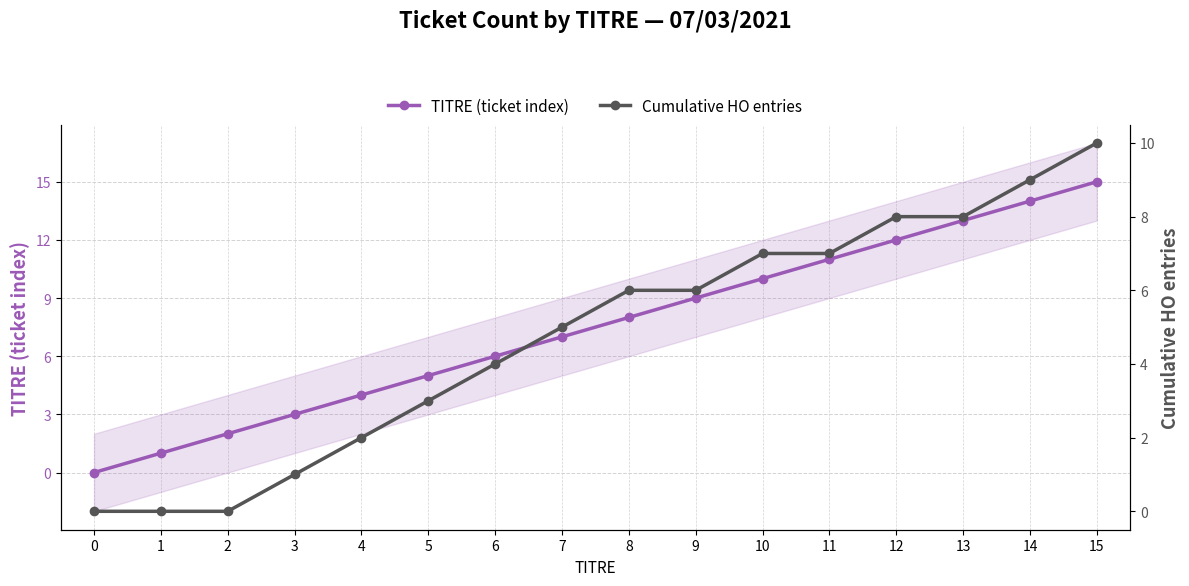

What is the sum of the TITRE (ticket index) values at 7 and 4?

11